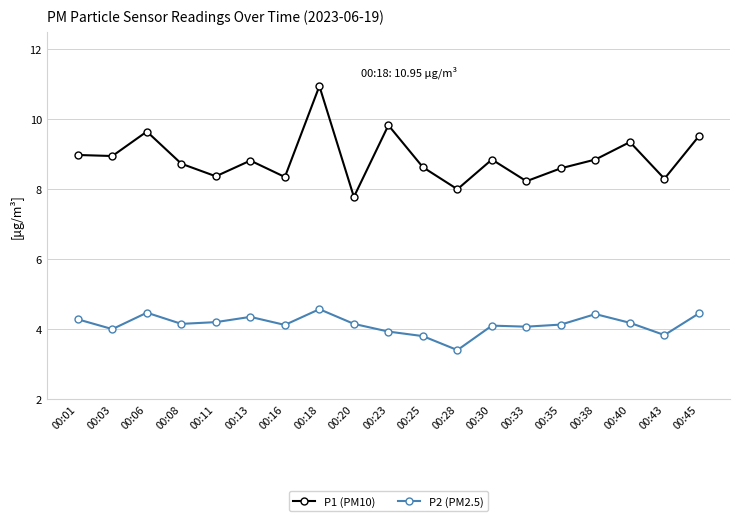

What is the value of the P2 (PM2.5) point at the 7th from the left?

4.1